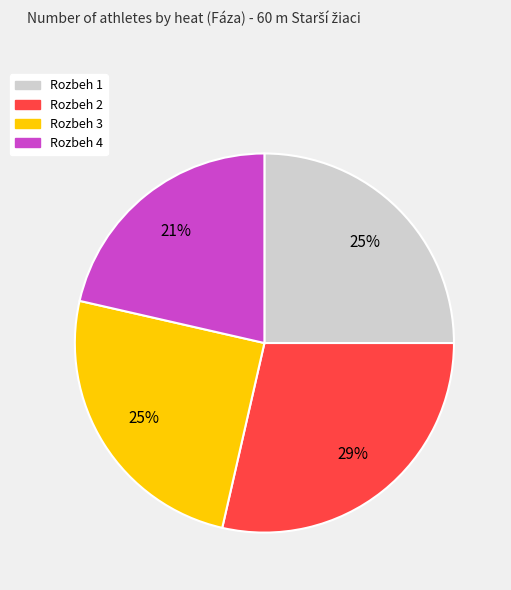

True or false: Rozbeh 1 accounts for 30% of the total.

False